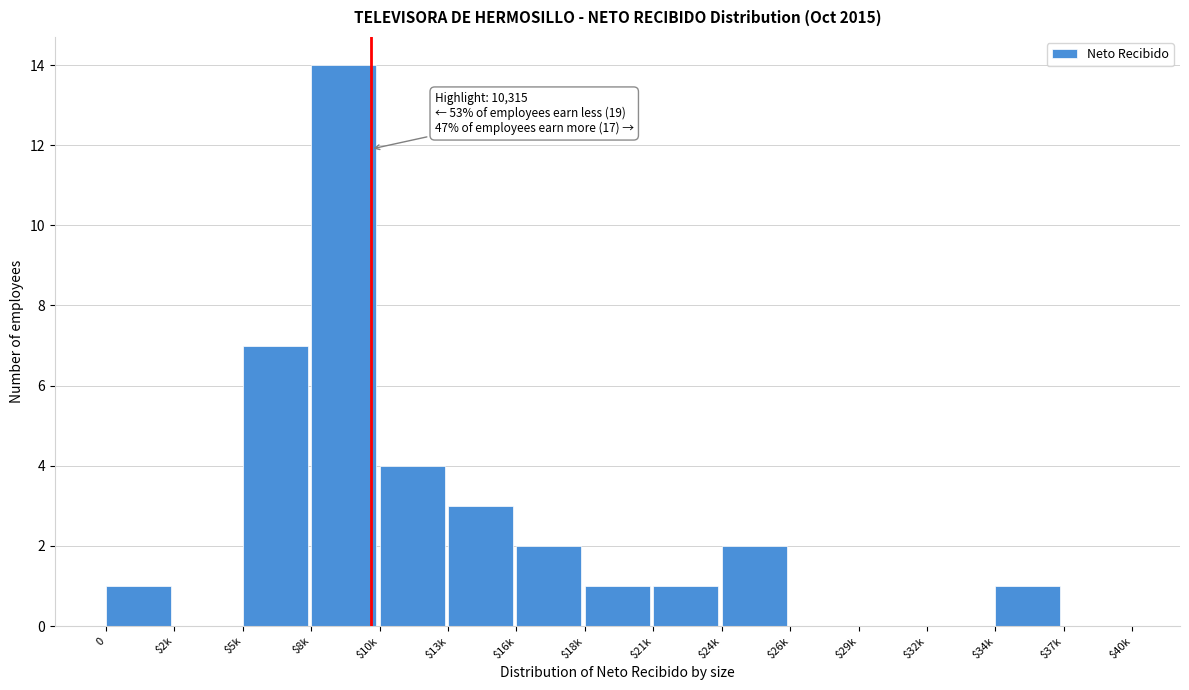

The value at $26k is 4. True or false?

False